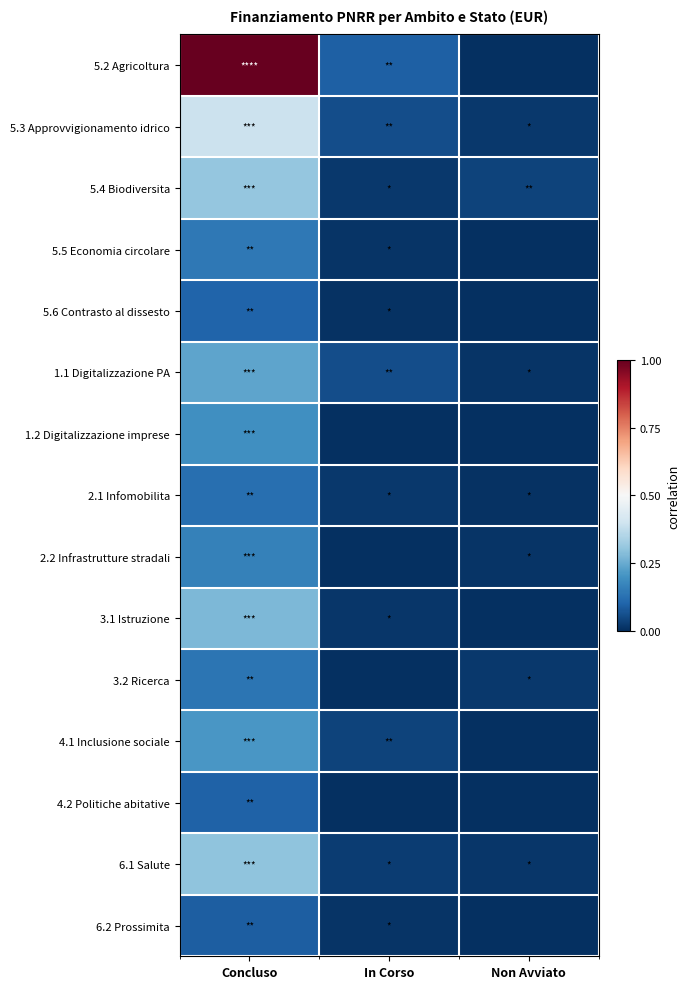

Between Concluso and Non Avviato, which series saw the biggest shift?

5.2 Agricoltura